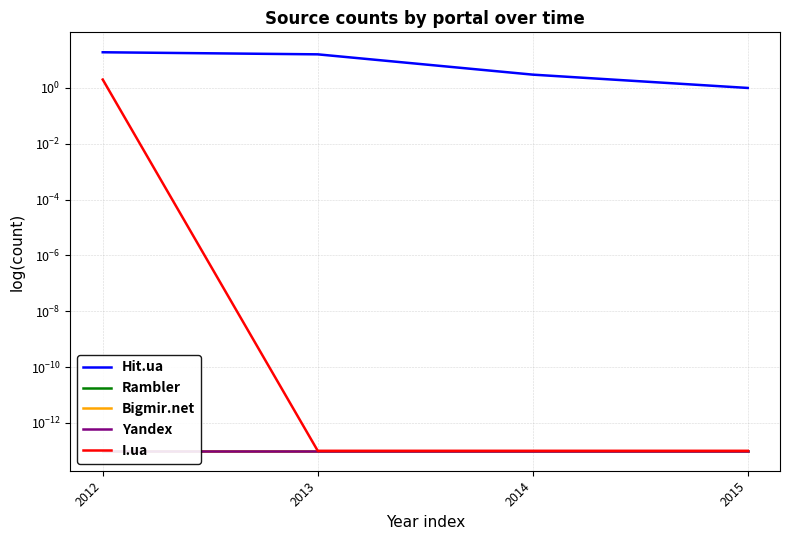

Which series has the widest spread of values?

Hit.ua